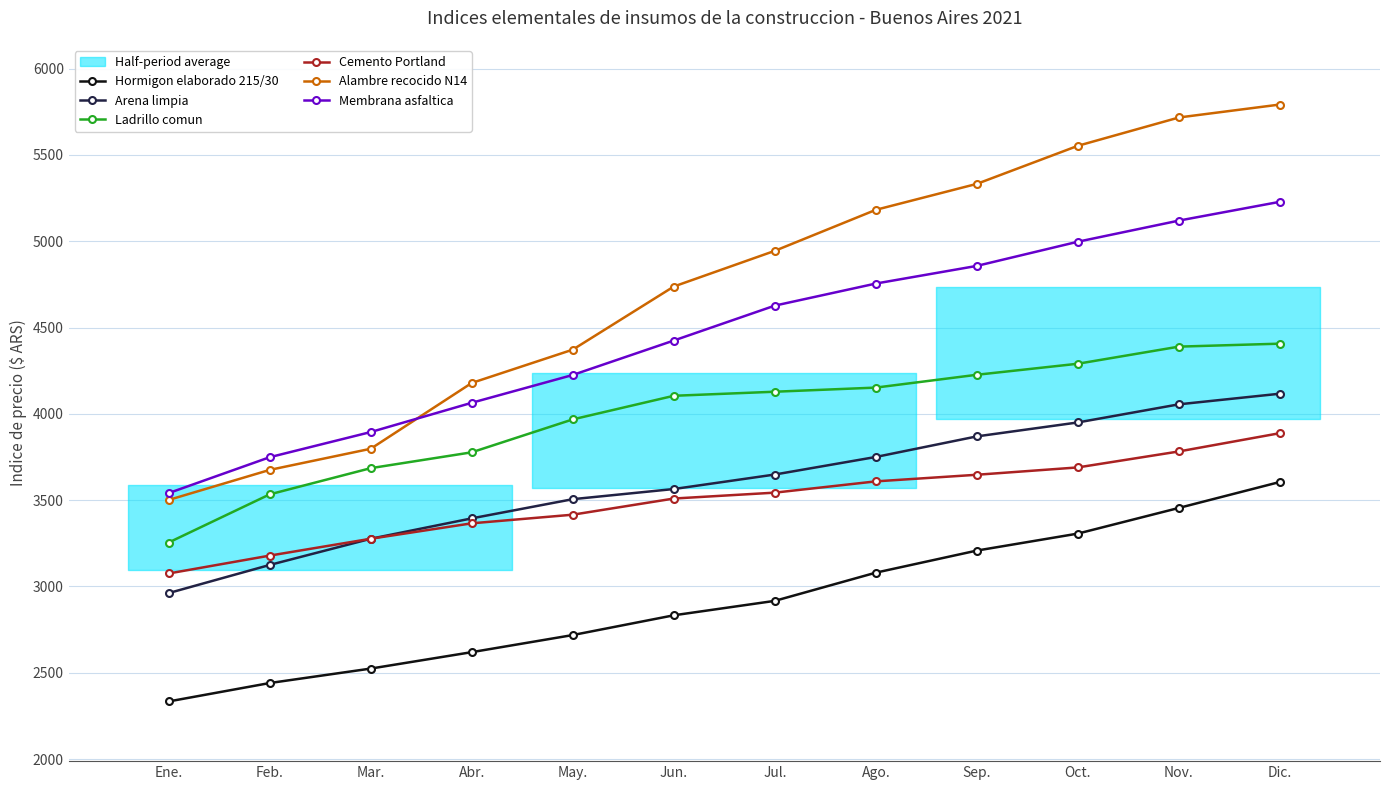

True or false: Arena limpia and Membrana asfaltica intersect in this chart.

False